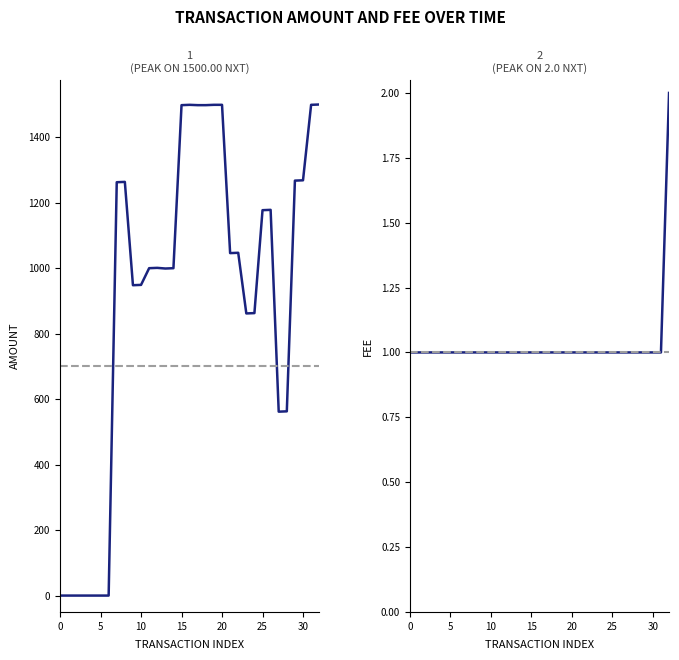

List the series in order of their peak value, highest first.

Amount, Fee